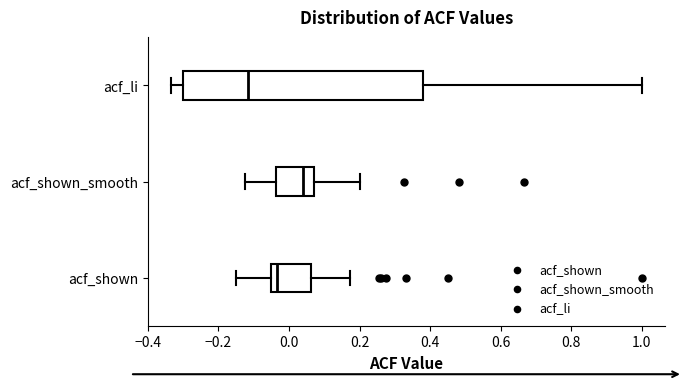

Reading bottom to top, transcribe this box plot: for each box, give where its median line is, the range the box spans, and where its two whiskers end, as read against the x-axis. The values are not printed on the chart, so give them approximately, as read against the axis.

acf_shown: median -0.04, box -0.06 to 0.06, whiskers -0.14 to 0.18
acf_shown_smooth: median 0.04, box -0.04 to 0.08, whiskers -0.12 to 0.20
acf_li: median -0.12, box -0.30 to 0.38, whiskers -0.34 to 1.00